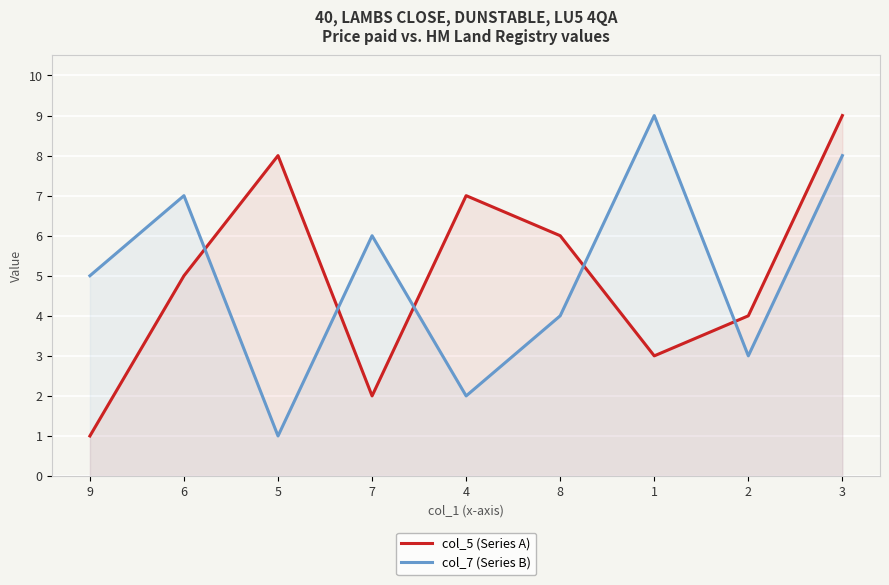

What is the total value across all series at 1?

12